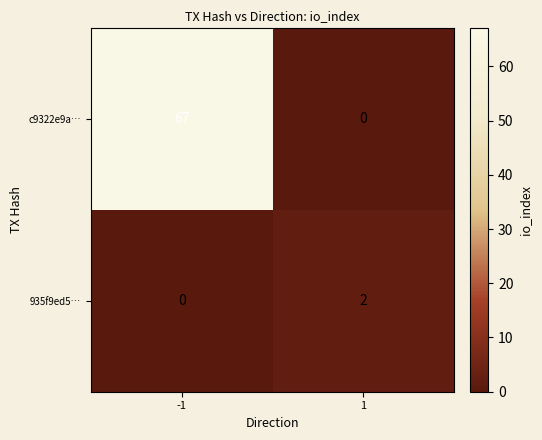

Read the c9322e9a… value at -1, to the nearest 10.

70